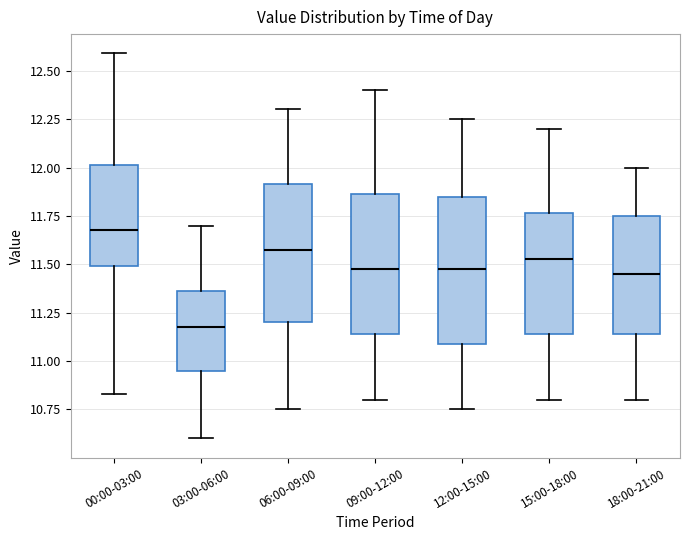

Reading left to right, transcribe this box plot: for each box, give where its median line is, the range the box spans, and where its two whiskers end, as read against the y-axis. The values are not printed on the chart, so give them approximately, as read against the axis.

00:00-03:00: median 11.70, box 11.50 to 12.00, whiskers 10.85 to 12.60
03:00-06:00: median 11.20, box 10.95 to 11.35, whiskers 10.60 to 11.70
06:00-09:00: median 11.60, box 11.20 to 11.90, whiskers 10.75 to 12.30
09:00-12:00: median 11.50, box 11.15 to 11.85, whiskers 10.80 to 12.40
12:00-15:00: median 11.50, box 11.10 to 11.85, whiskers 10.75 to 12.25
15:00-18:00: median 11.55, box 11.15 to 11.75, whiskers 10.80 to 12.20
18:00-21:00: median 11.45, box 11.15 to 11.75, whiskers 10.80 to 12.00